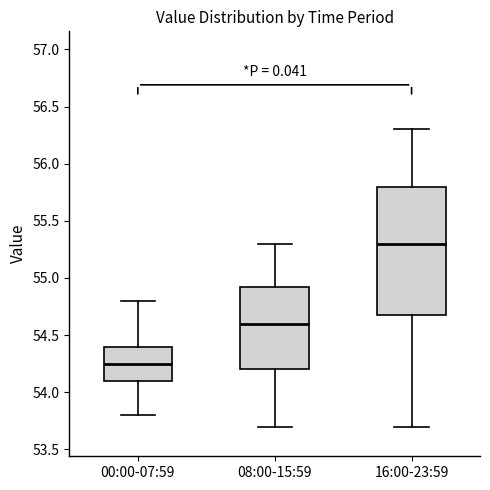

Which box's median line is the lowest?

00:00-07:59